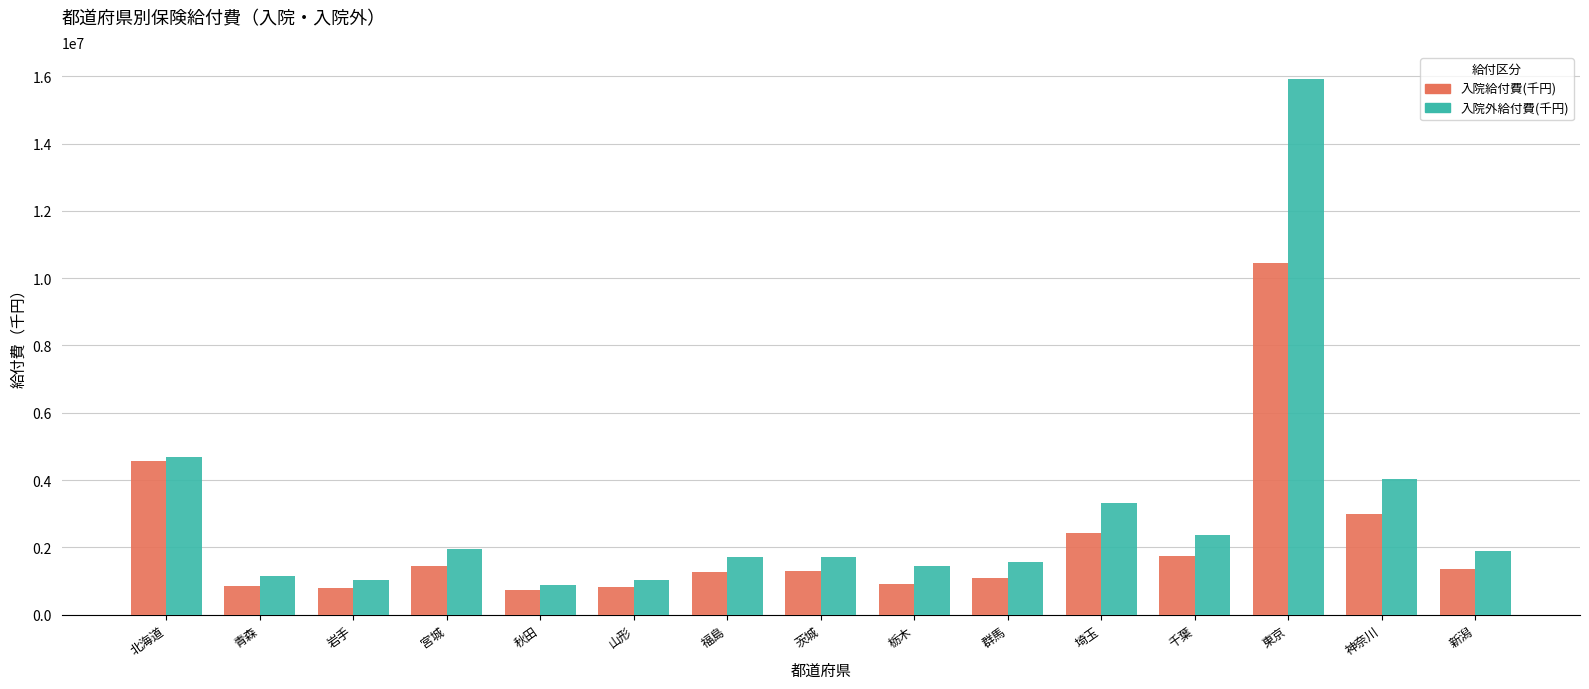

Which category has the highest value in the 入院外給付費(千円) series?

東京